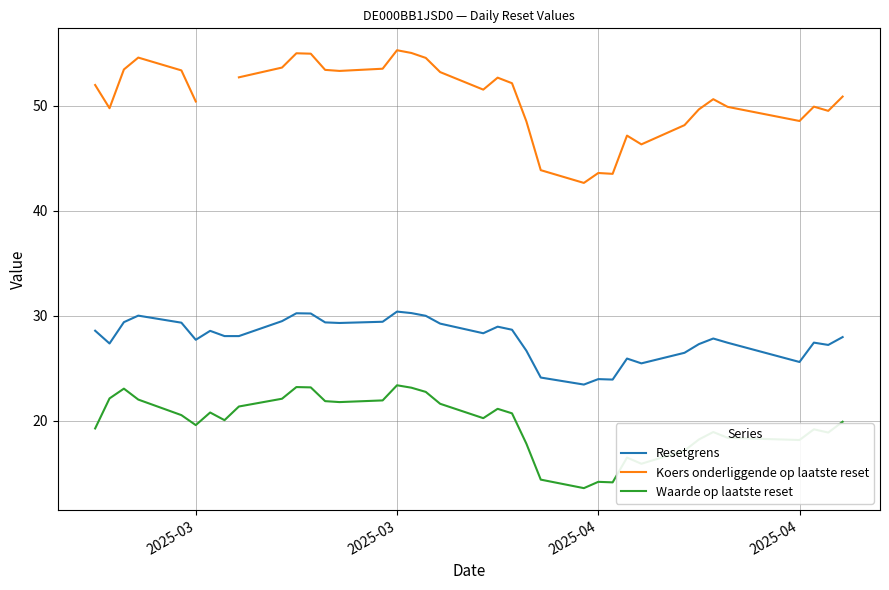

The Resetgrens series shows 27.7 at 2025-03. True or false?

True